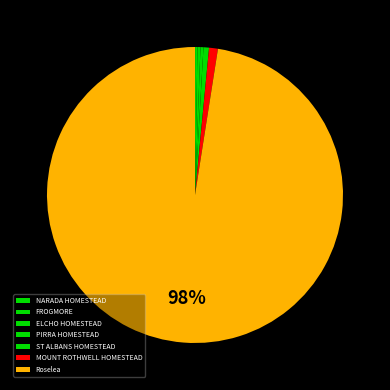

Is the sum of ELCHO HOMESTEAD and PIRRA HOMESTEAD greater than half?

No